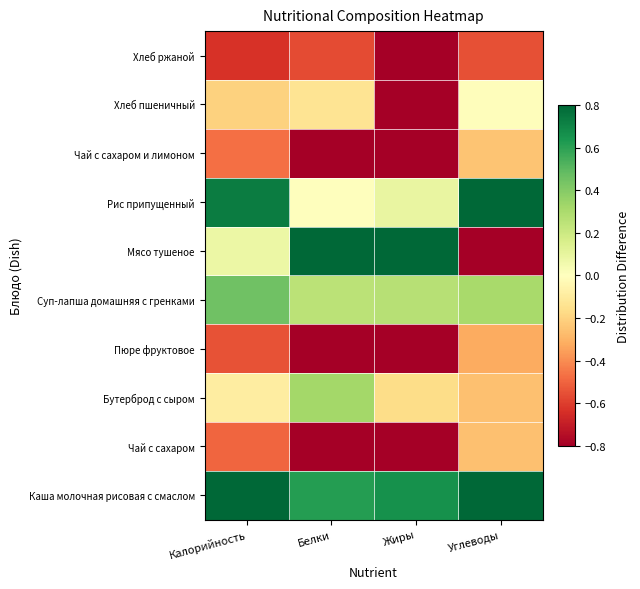

What is the spread (max minus min) of values at Белки?

3.4